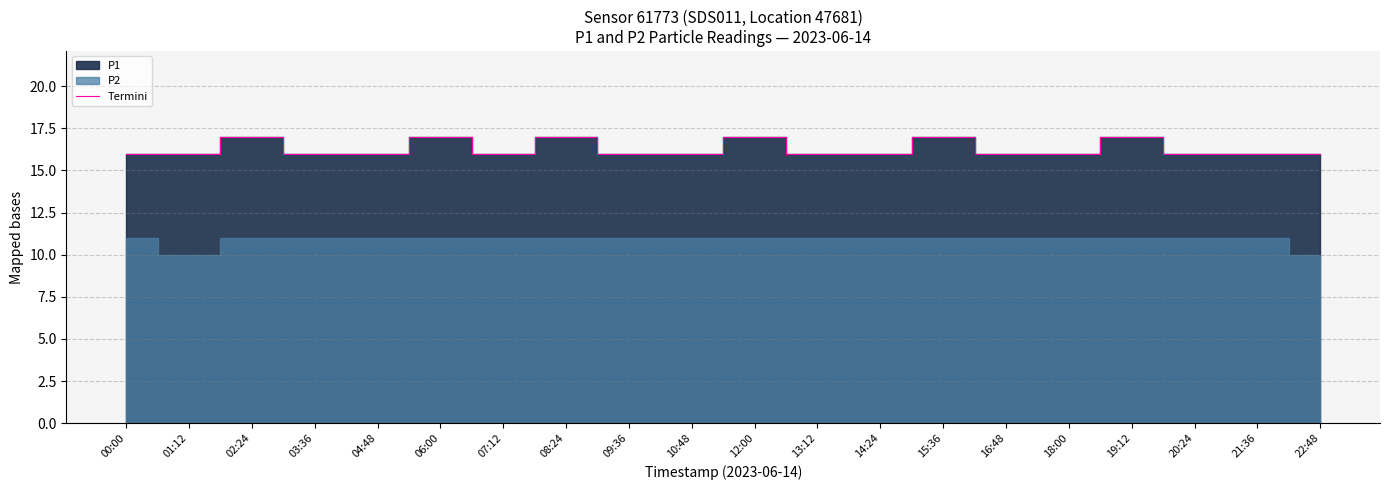

Is it true that the value at 10:48 is 16?

True